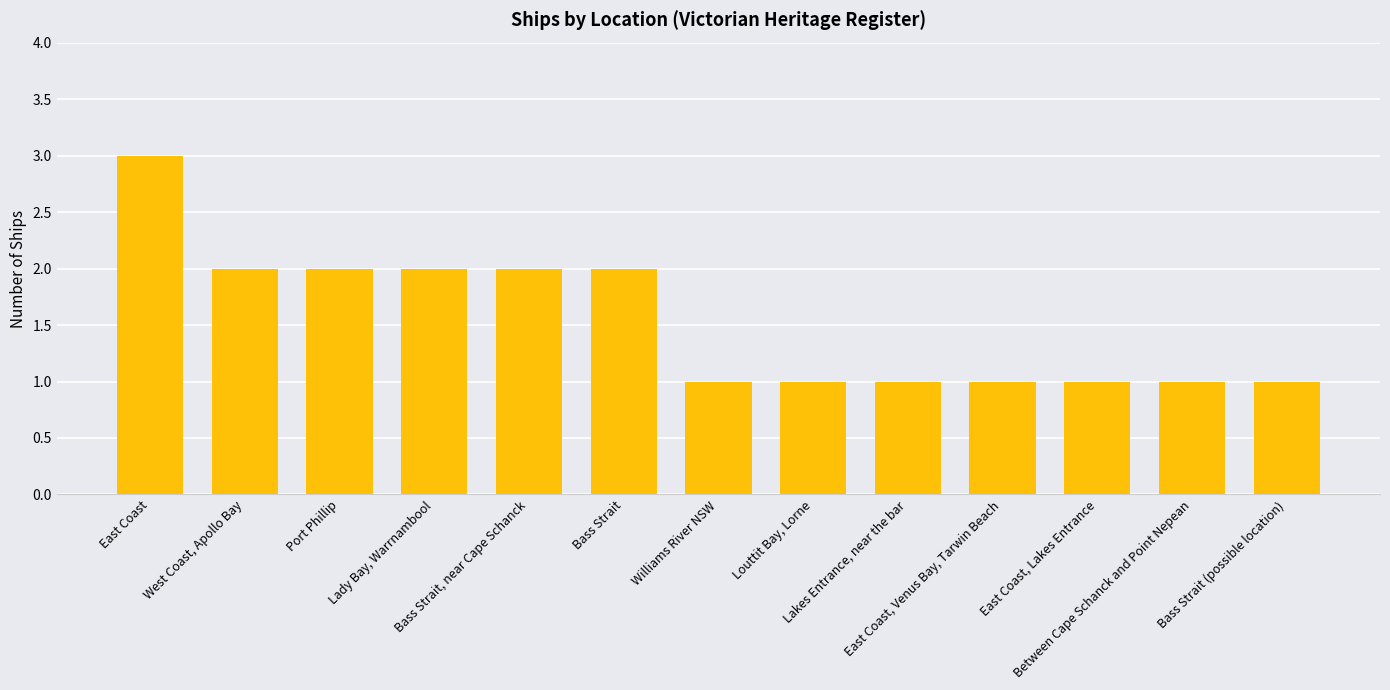

What is the sum of all values?

20